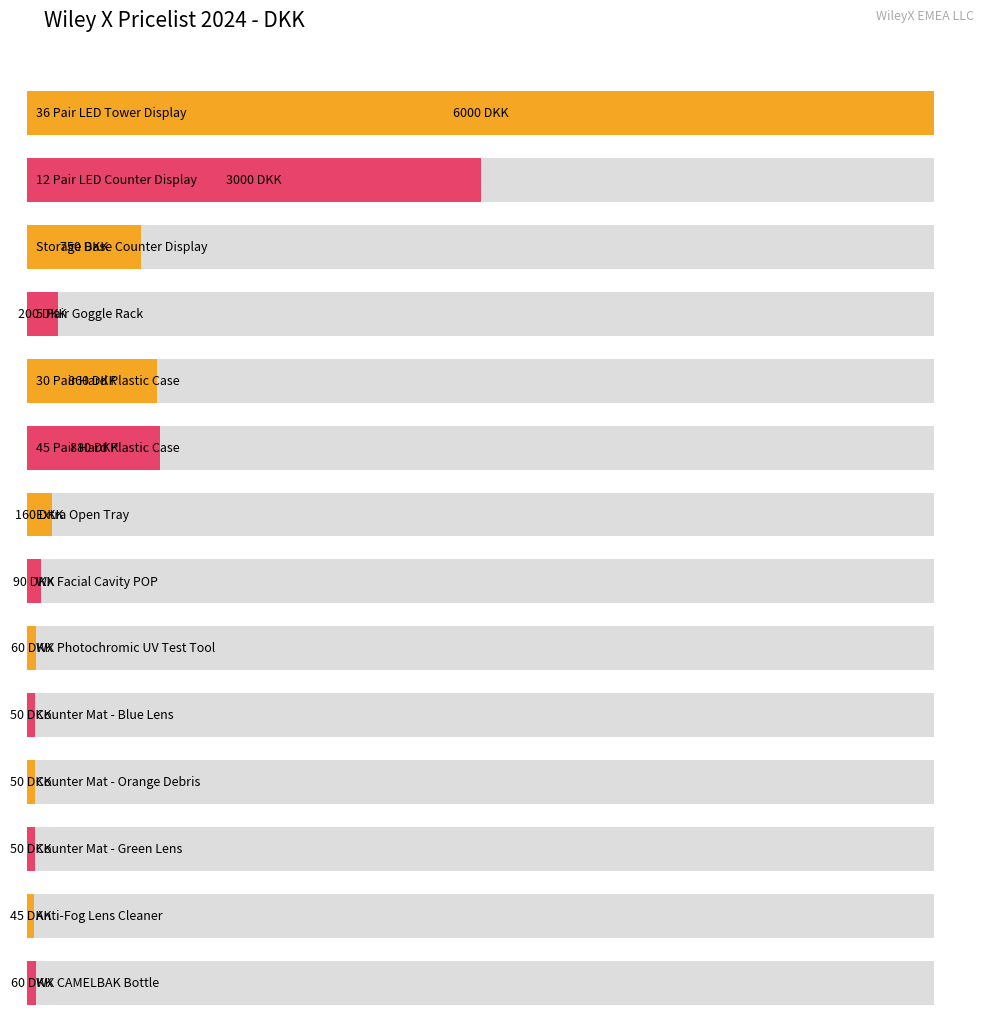

Where is the data nearest to the value 3022?

12 Pair LED Counter Display